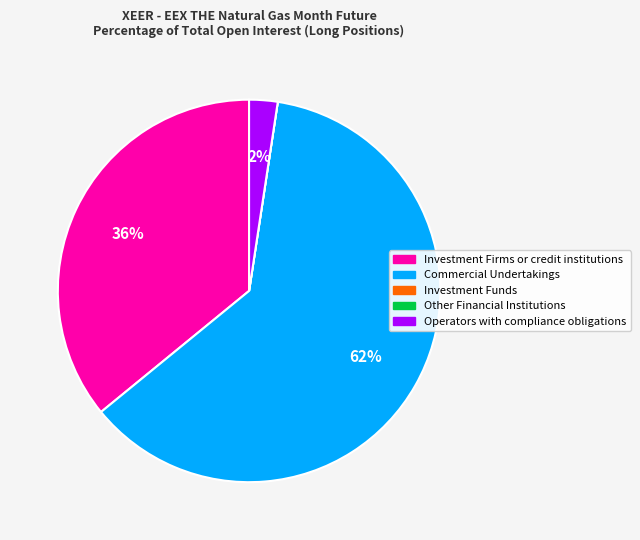

Does Commercial Undertakings represent more than half of the total?

Yes